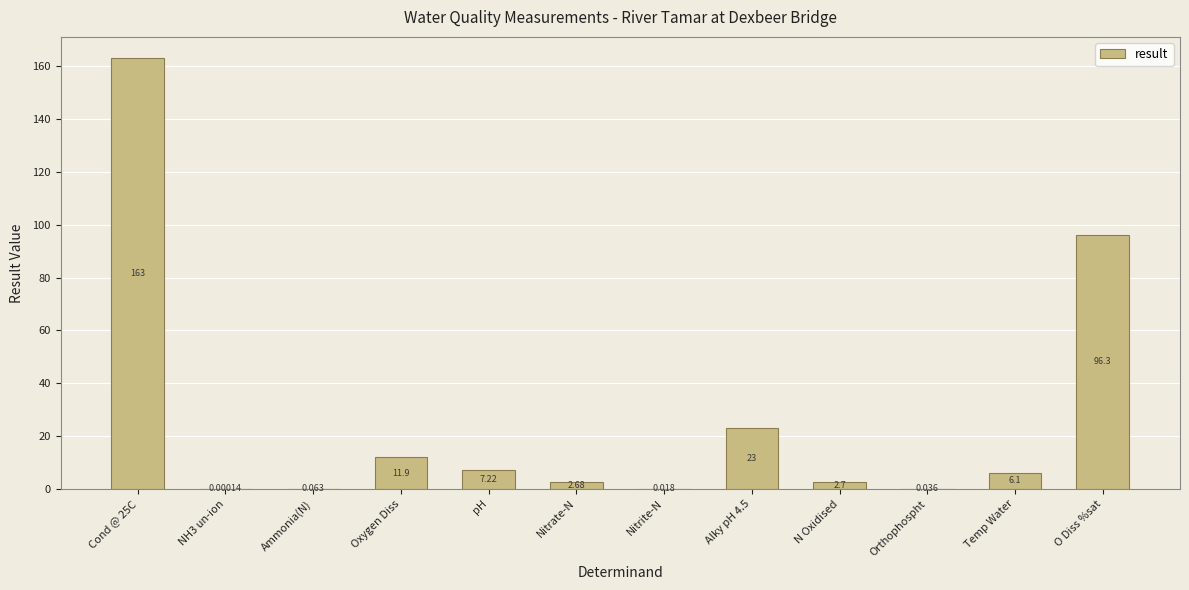

Approximately how many times larger is the value at N Oxidised compared to pH?

0.4